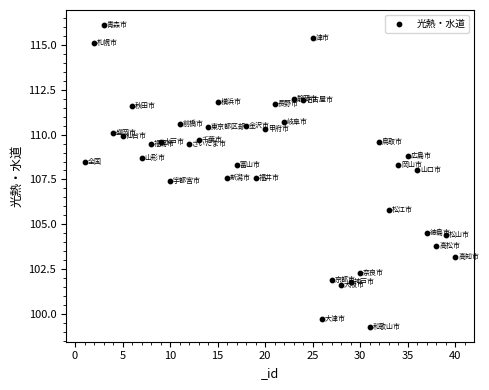

What Y value in the scatter plot is closest to 107?

107.4